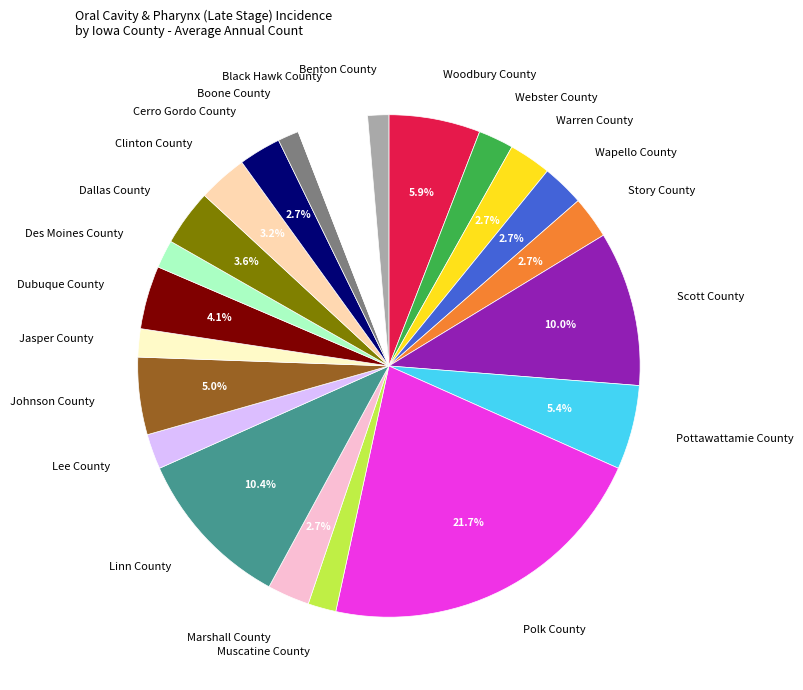

To the nearest percent, what is the combined percentage of Wapello County and Webster County?

5%